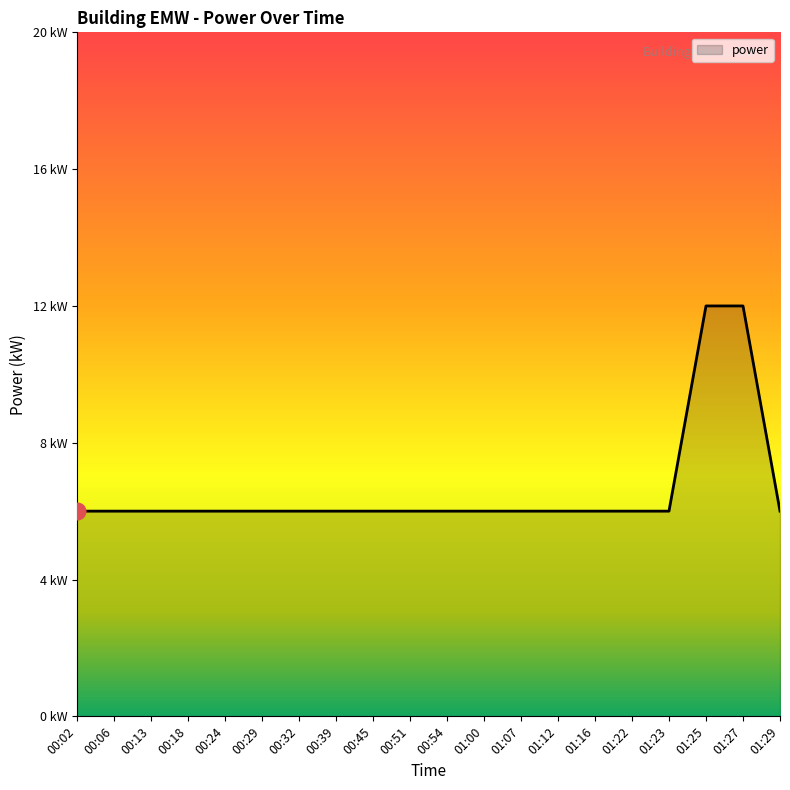

What is the average value?

7